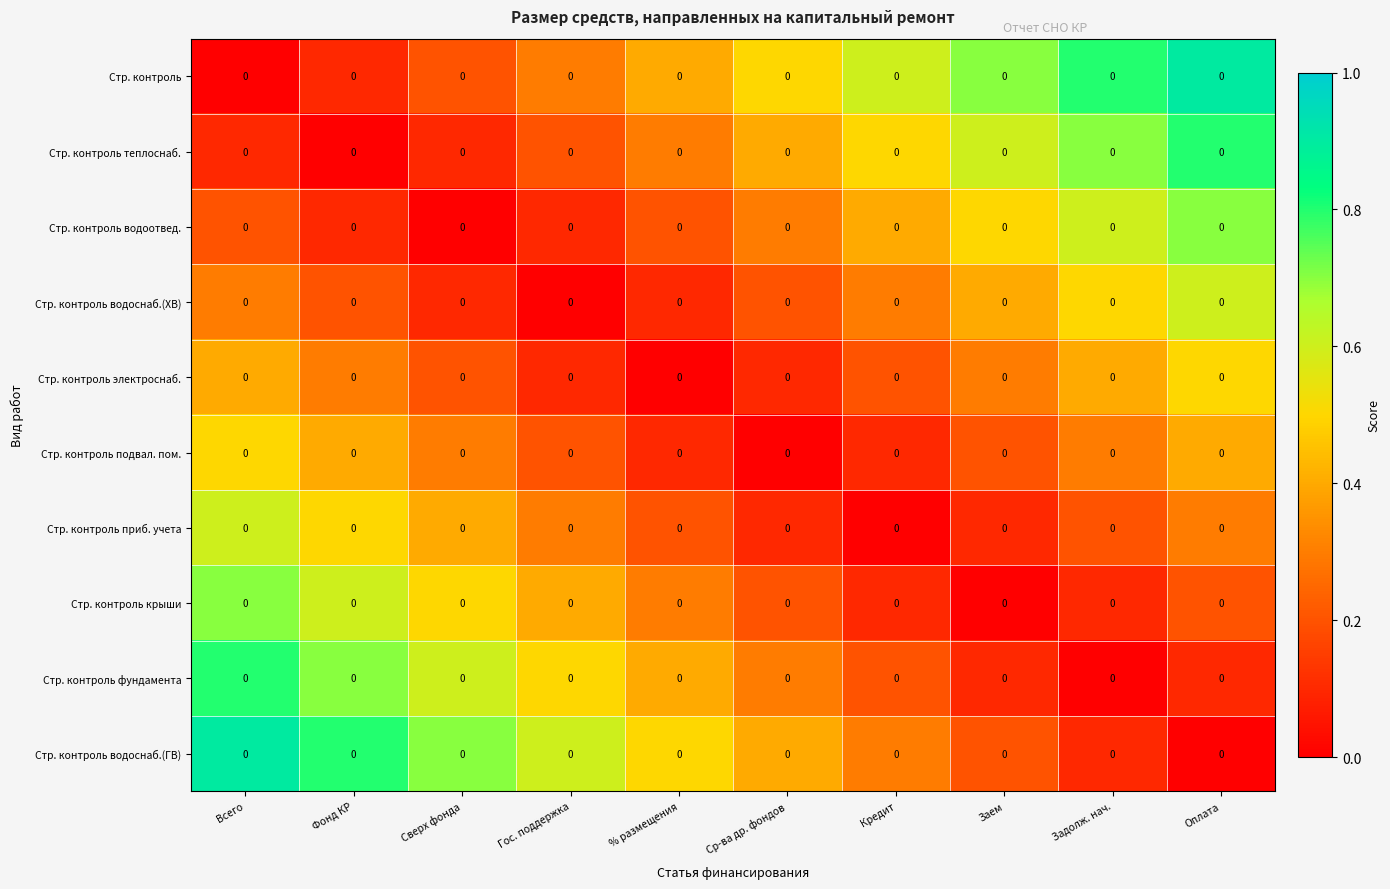

Reading left to right, transcribe all the data shown in this chart.

Стр. контроль: Всего=0.0	Фонд КР=0.0	Сверх фонда=0.0	Гос. поддержка=0.0	% размещения=0.0	Ср-ва др. фондов=0.0	Кредит=0.0	Заем=0.0	Задолж. нач.=0.0	Оплата=0.0
Стр. контроль теплоснаб.: Всего=0.0	Фонд КР=0.0	Сверх фонда=0.0	Гос. поддержка=0.0	% размещения=0.0	Ср-ва др. фондов=0.0	Кредит=0.0	Заем=0.0	Задолж. нач.=0.0	Оплата=0.0
Стр. контроль водоотвед.: Всего=0.0	Фонд КР=0.0	Сверх фонда=0.0	Гос. поддержка=0.0	% размещения=0.0	Ср-ва др. фондов=0.0	Кредит=0.0	Заем=0.0	Задолж. нач.=0.0	Оплата=0.0
Стр. контроль водоснаб.(ХВ): Всего=0.0	Фонд КР=0.0	Сверх фонда=0.0	Гос. поддержка=0.0	% размещения=0.0	Ср-ва др. фондов=0.0	Кредит=0.0	Заем=0.0	Задолж. нач.=0.0	Оплата=0.0
Стр. контроль электроснаб.: Всего=0.0	Фонд КР=0.0	Сверх фонда=0.0	Гос. поддержка=0.0	% размещения=0.0	Ср-ва др. фондов=0.0	Кредит=0.0	Заем=0.0	Задолж. нач.=0.0	Оплата=0.0
Стр. контроль подвал. пом.: Всего=0.0	Фонд КР=0.0	Сверх фонда=0.0	Гос. поддержка=0.0	% размещения=0.0	Ср-ва др. фондов=0.0	Кредит=0.0	Заем=0.0	Задолж. нач.=0.0	Оплата=0.0
Стр. контроль приб. учета: Всего=0.0	Фонд КР=0.0	Сверх фонда=0.0	Гос. поддержка=0.0	% размещения=0.0	Ср-ва др. фондов=0.0	Кредит=0.0	Заем=0.0	Задолж. нач.=0.0	Оплата=0.0
Стр. контроль крыши: Всего=0.0	Фонд КР=0.0	Сверх фонда=0.0	Гос. поддержка=0.0	% размещения=0.0	Ср-ва др. фондов=0.0	Кредит=0.0	Заем=0.0	Задолж. нач.=0.0	Оплата=0.0
Стр. контроль фундамента: Всего=0.0	Фонд КР=0.0	Сверх фонда=0.0	Гос. поддержка=0.0	% размещения=0.0	Ср-ва др. фондов=0.0	Кредит=0.0	Заем=0.0	Задолж. нач.=0.0	Оплата=0.0
Стр. контроль водоснаб.(ГВ): Всего=0.0	Фонд КР=0.0	Сверх фонда=0.0	Гос. поддержка=0.0	% размещения=0.0	Ср-ва др. фондов=0.0	Кредит=0.0	Заем=0.0	Задолж. нач.=0.0	Оплата=0.0